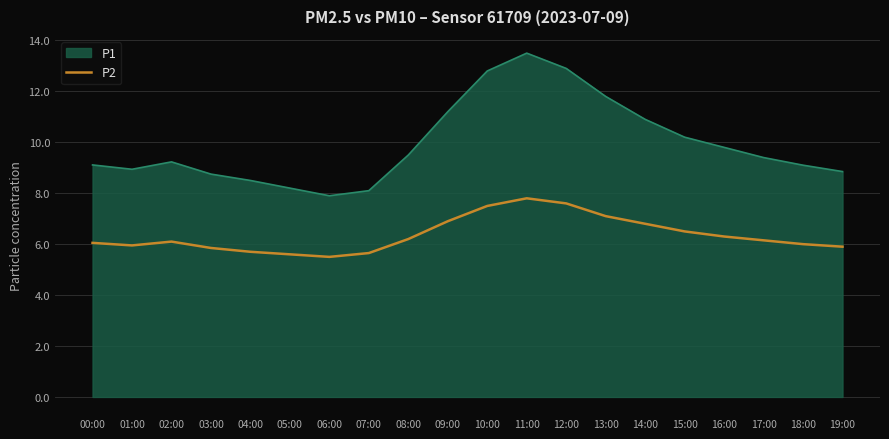

Is it true that P2 equals 6.9 at 09:00?

True